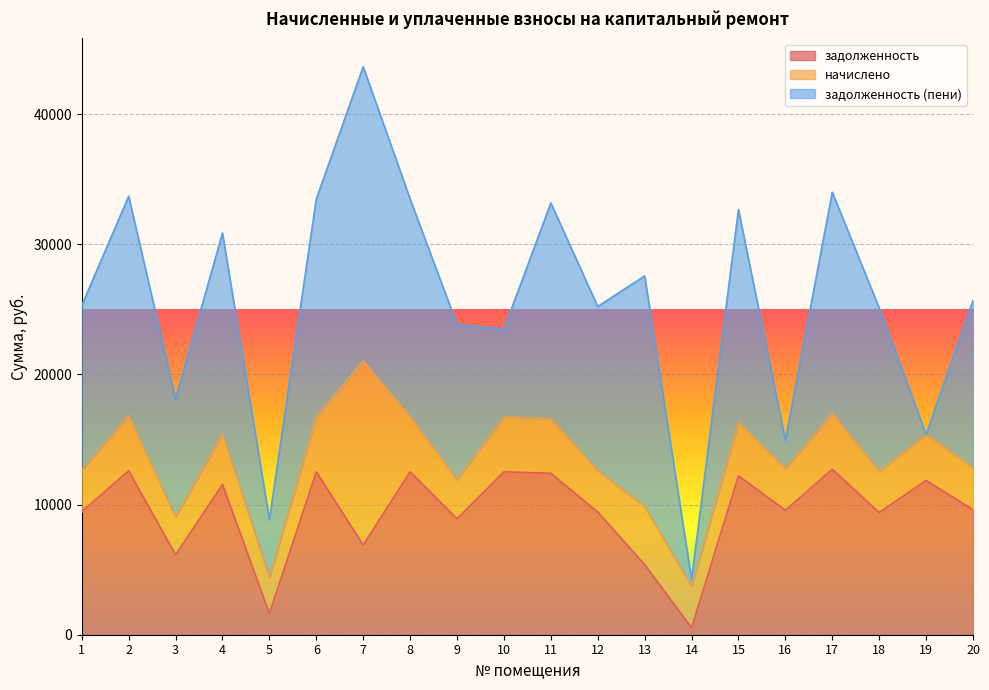

What is the sum of all начислено values?

83478.4